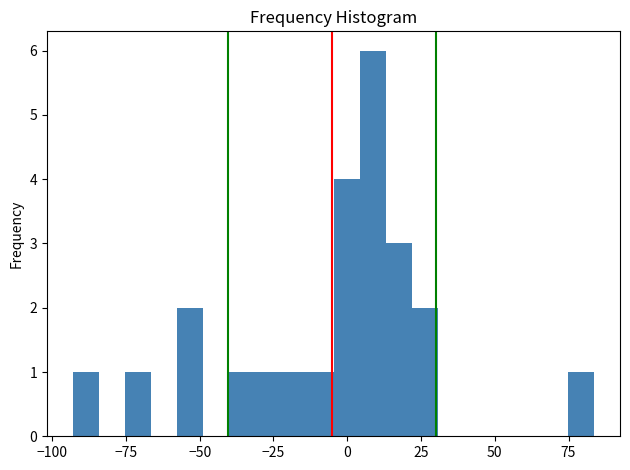

Around what value on the x-axis is the tallest bar? Give the approximate position of its centre, as read against the axis.

10